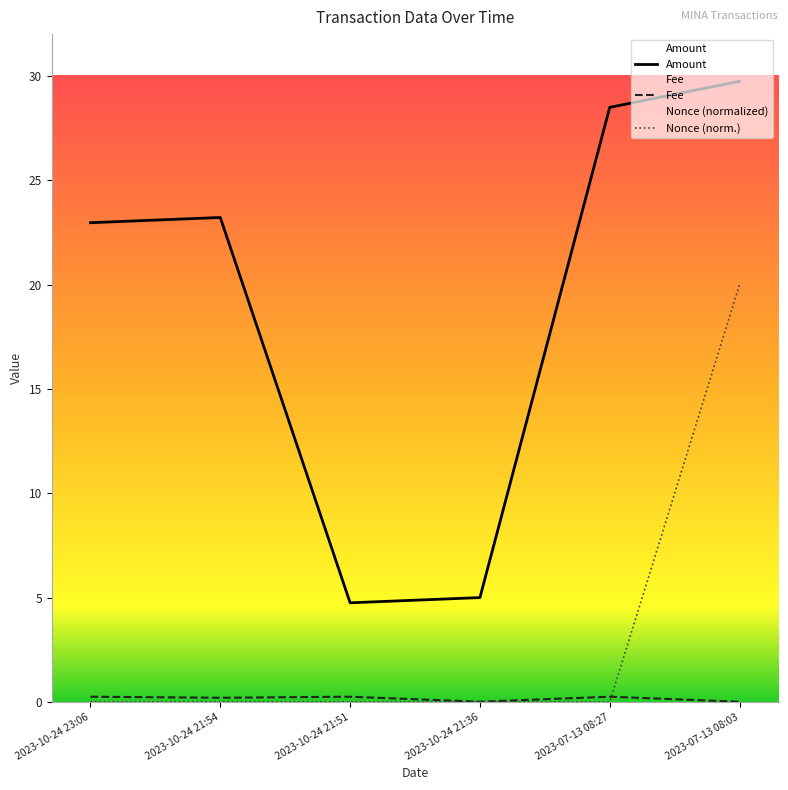

Where is the first local maximum for Nonce (norm.)?

2023-10-24 21:54